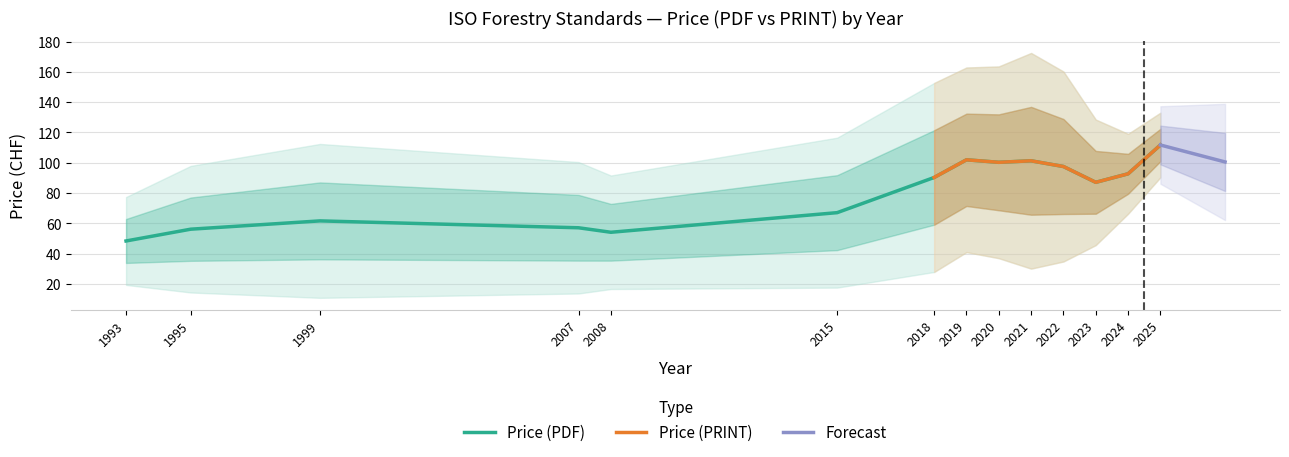

The Price (PDF) series shows 35.9 at 2024. True or false?

False